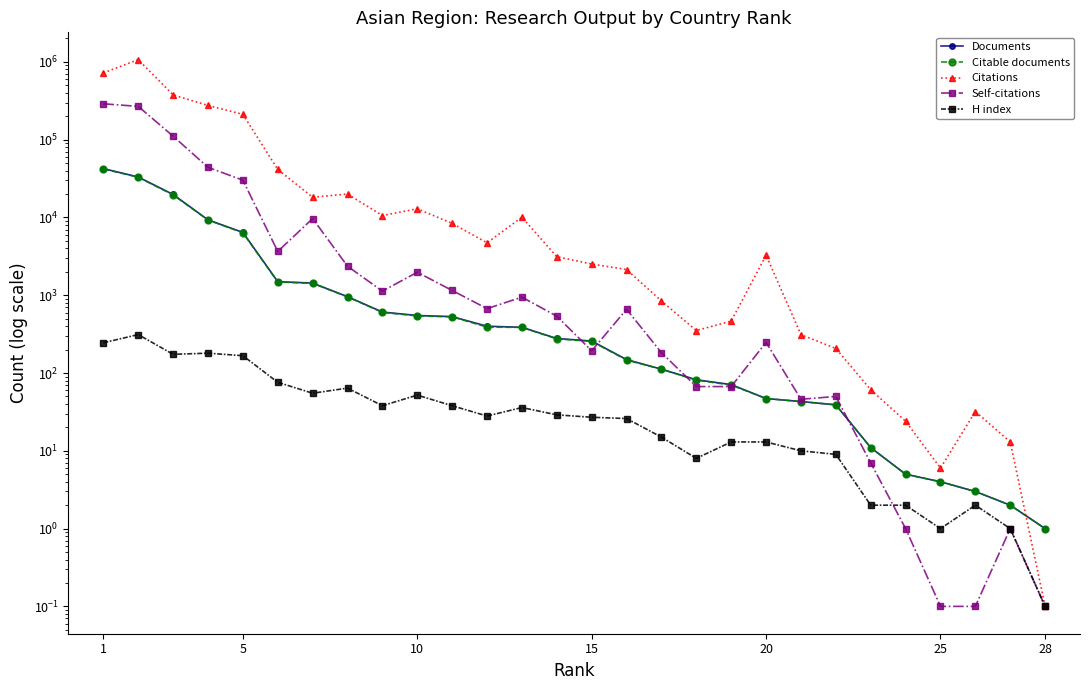

How many values in the Citations series are below 3269?

14